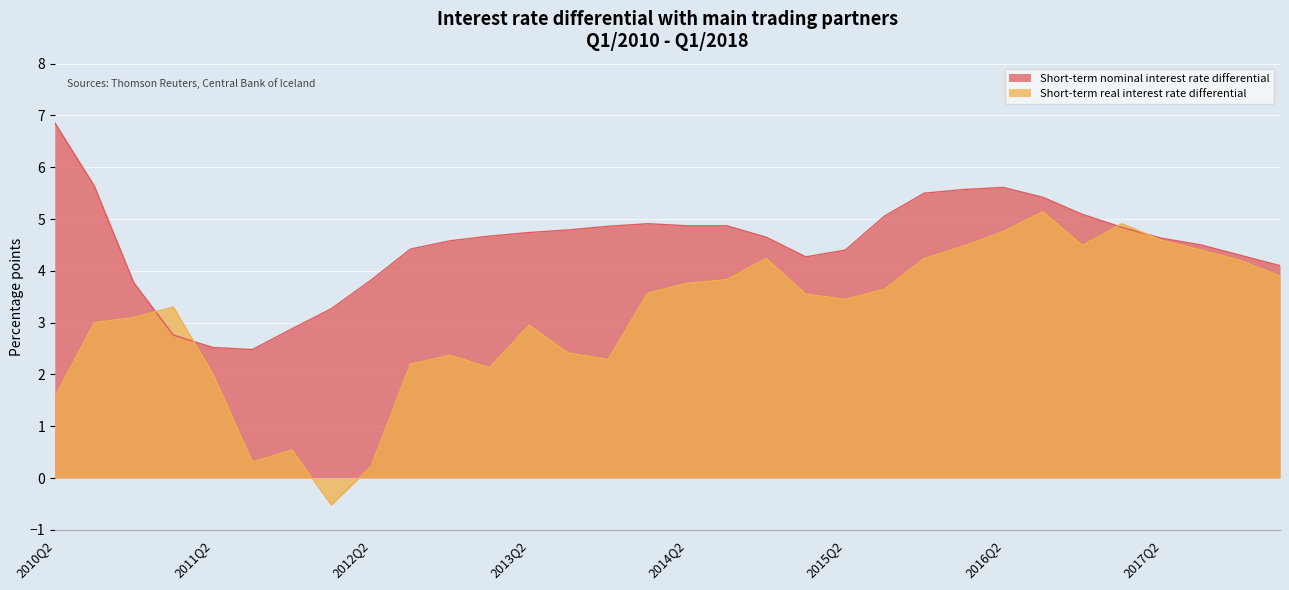

How many times do Short-term real interest rate differential and Short-term nominal interest rate differential cross each other?

4